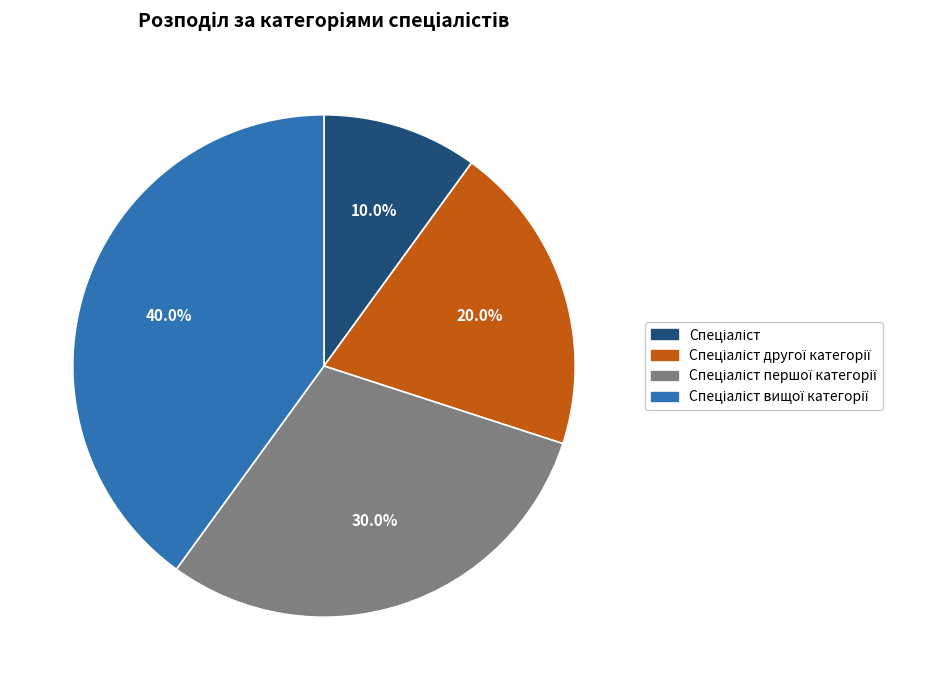

Count the number of slices in the pie.

4